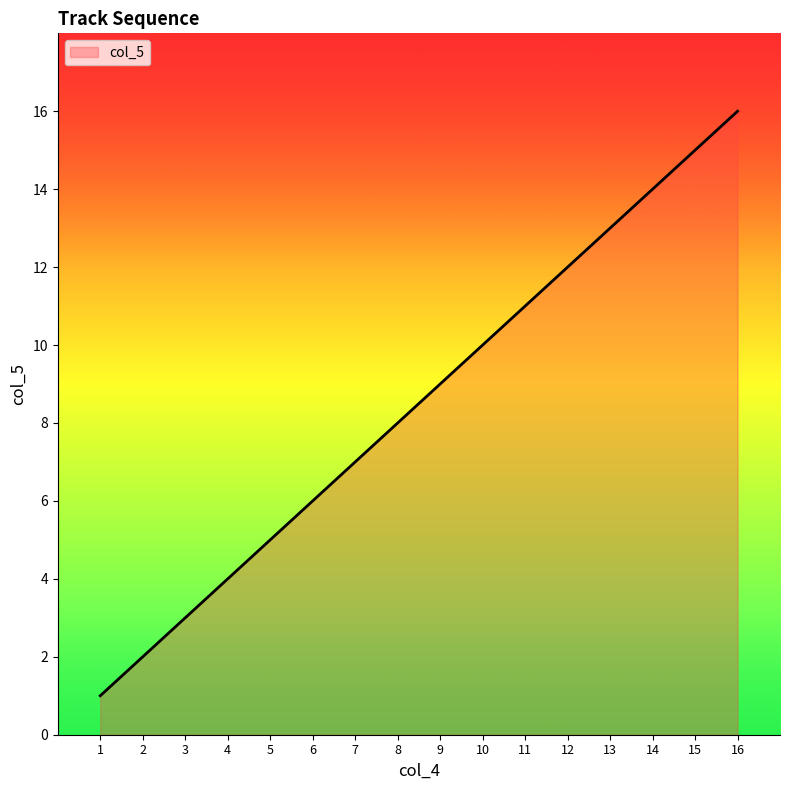

The chart shows a value of 5 at 1. True or false?

False